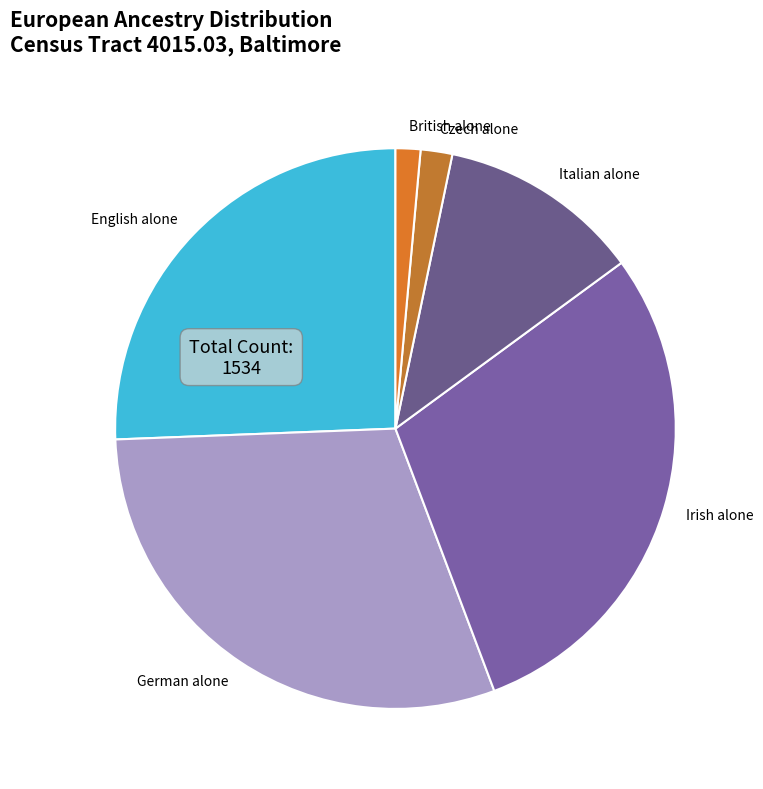

The British alone slice represents 1% of the pie. True or false?

True